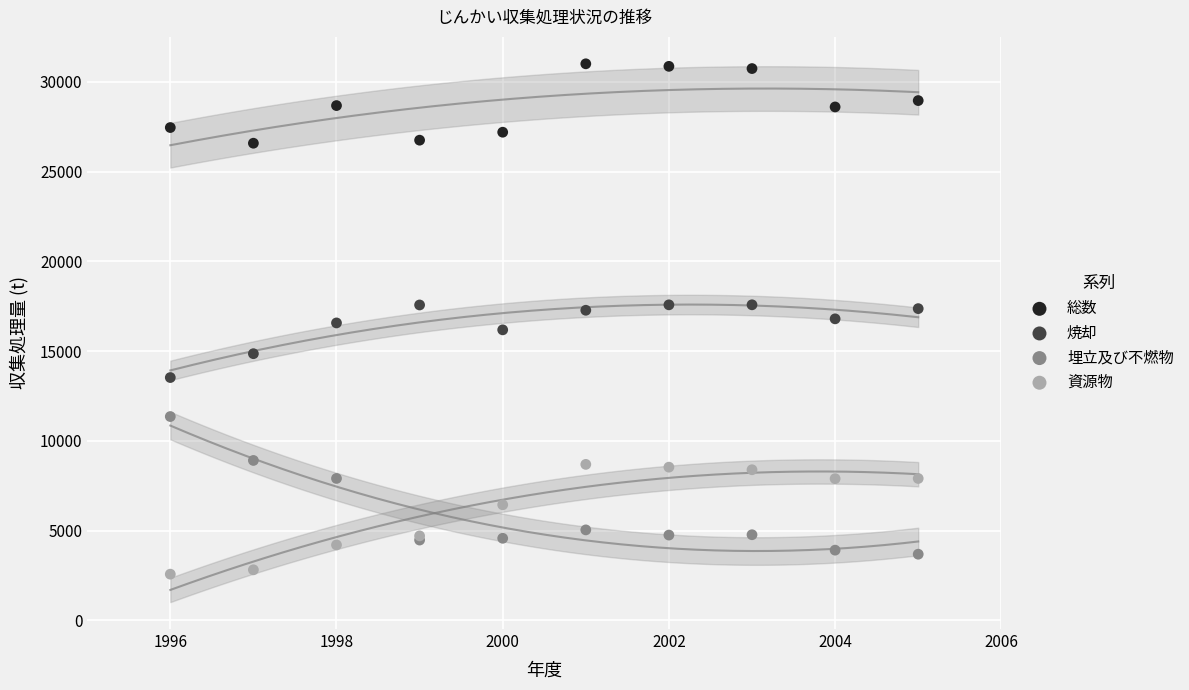

Which series reaches the minimum Y coordinate?

資源物